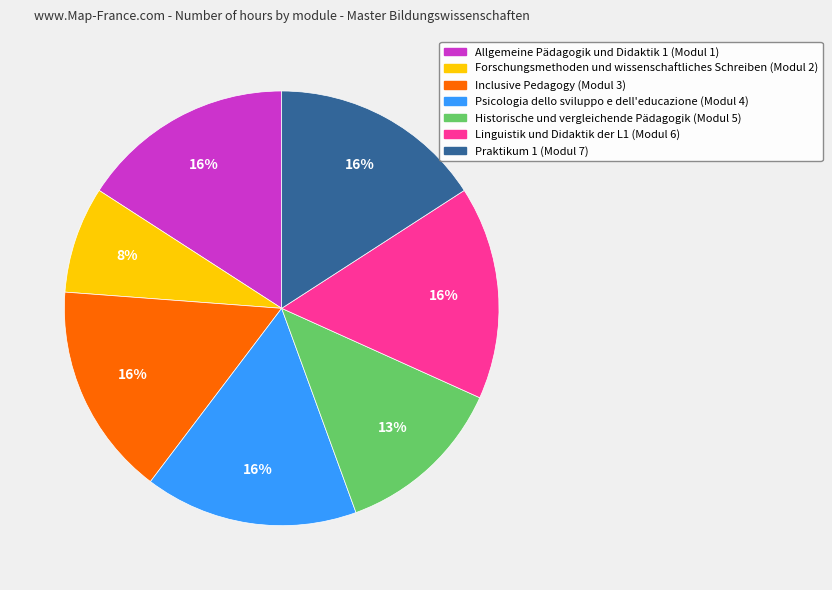

True or false: Praktikum 1 (Modul 7) accounts for 3% of the total.

False